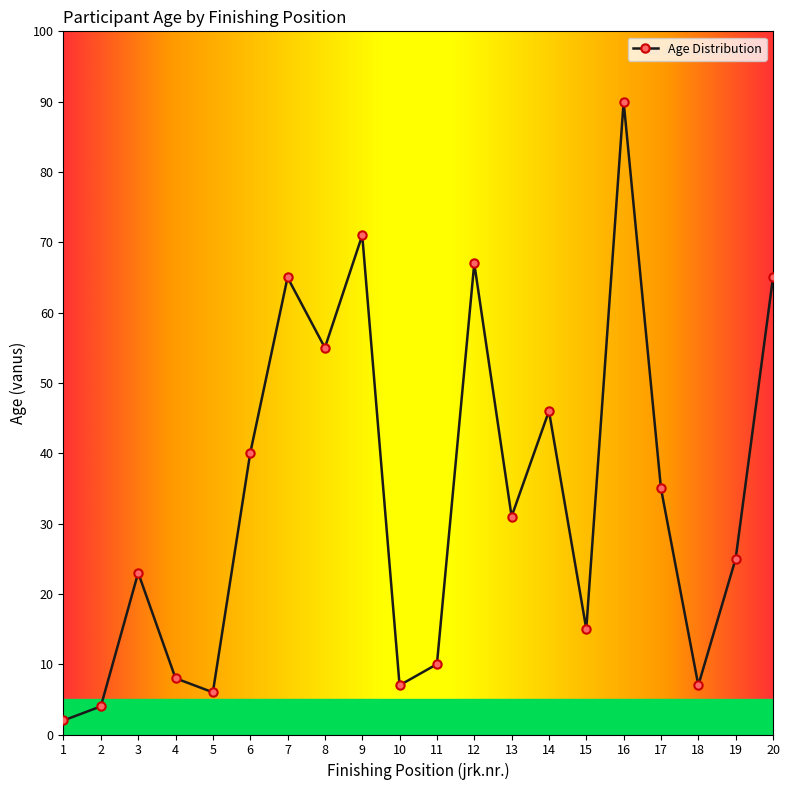

Reading left to right, transcribe all the data shown in this chart.

2	4	23	8	6	40	65	55	71	7	10	67	31	46	15	90	35	7	25	65